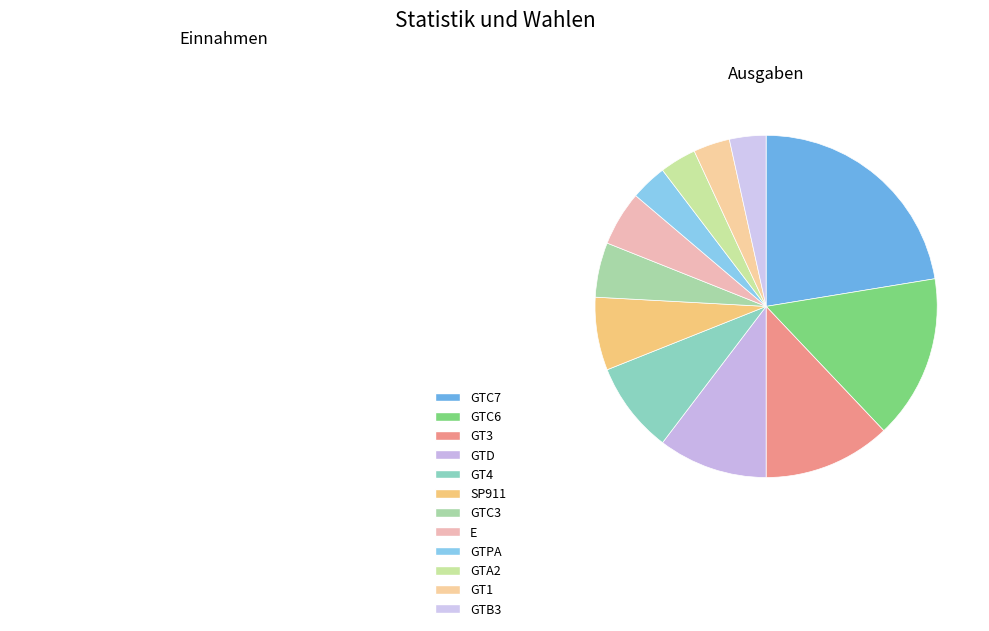

Between GT1 and GTA2, which is larger?

GT1